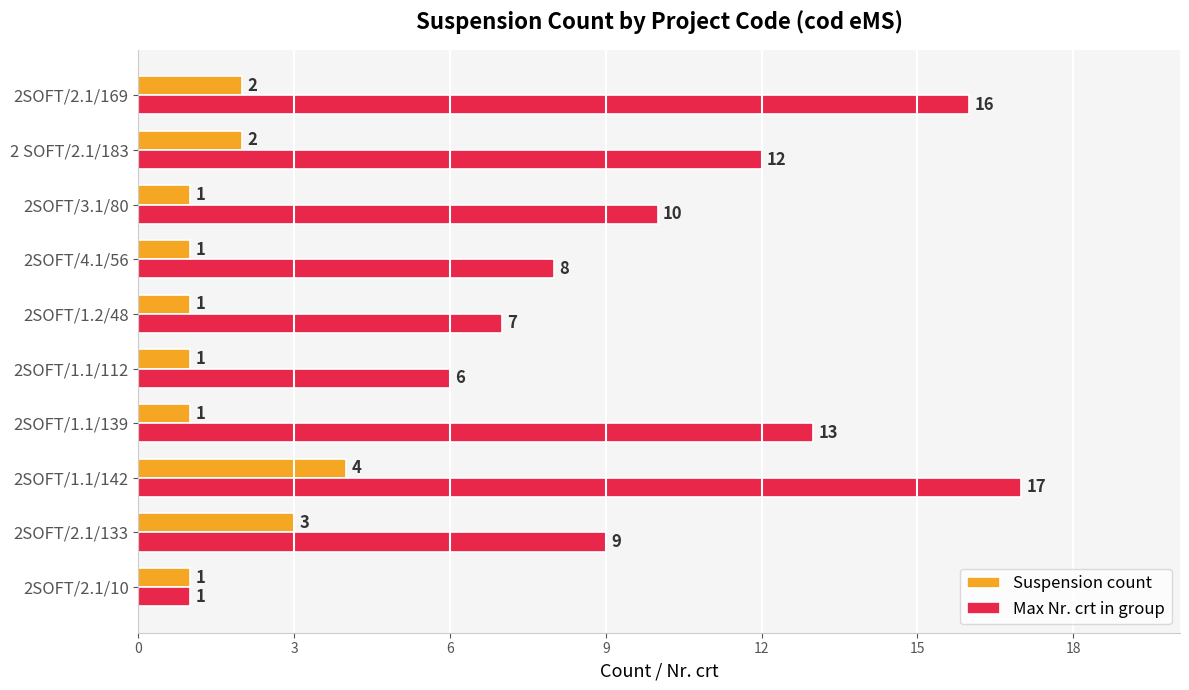

Rank the series by their maximum value, from lowest to highest.

Suspension count, Max Nr. crt in group